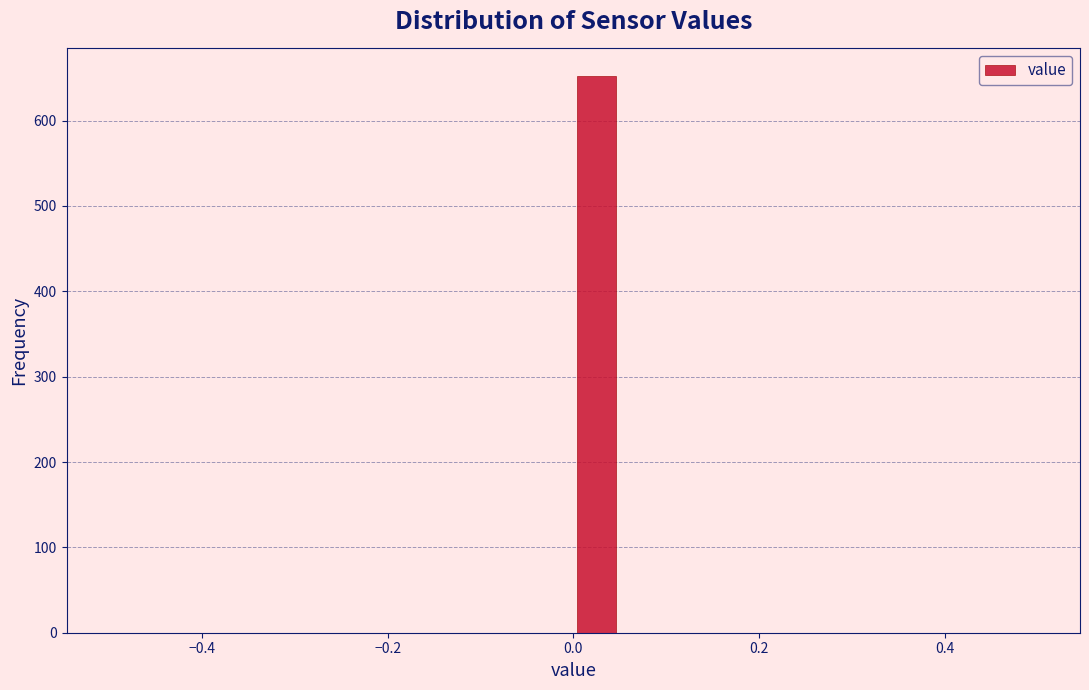

Around what value on the x-axis is the tallest bar? Give the approximate position of its centre, as read against the axis.

0.02